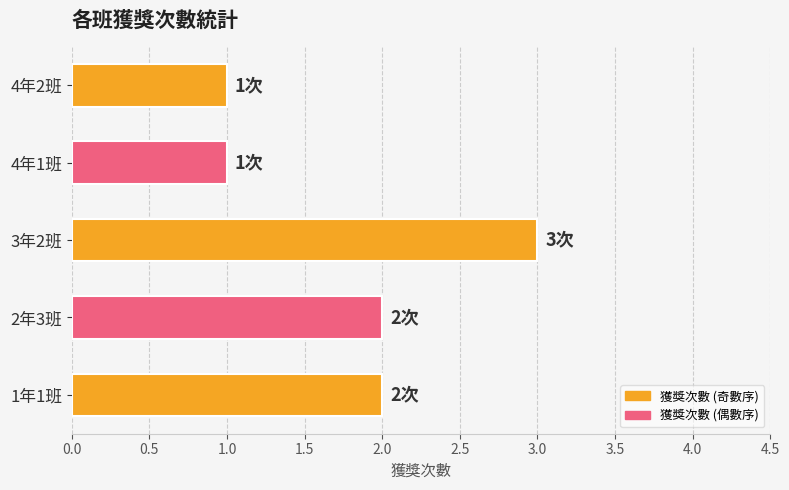

Is it true that the value at 4年2班 is 1?

True